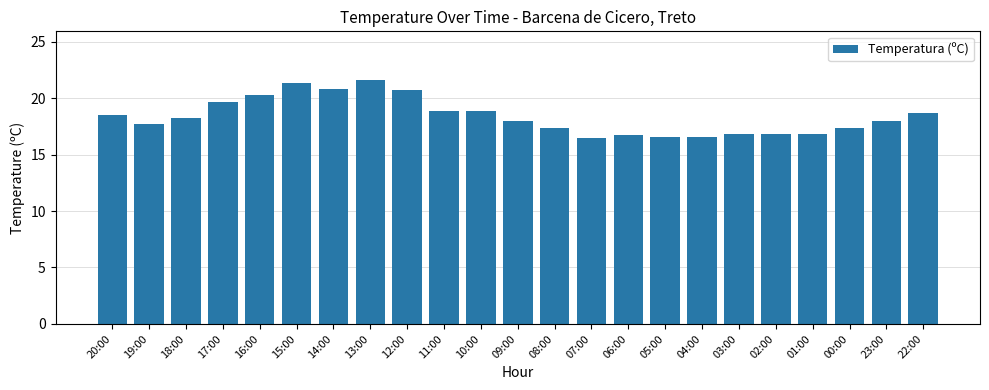

Read the value at 13:00.

21.6